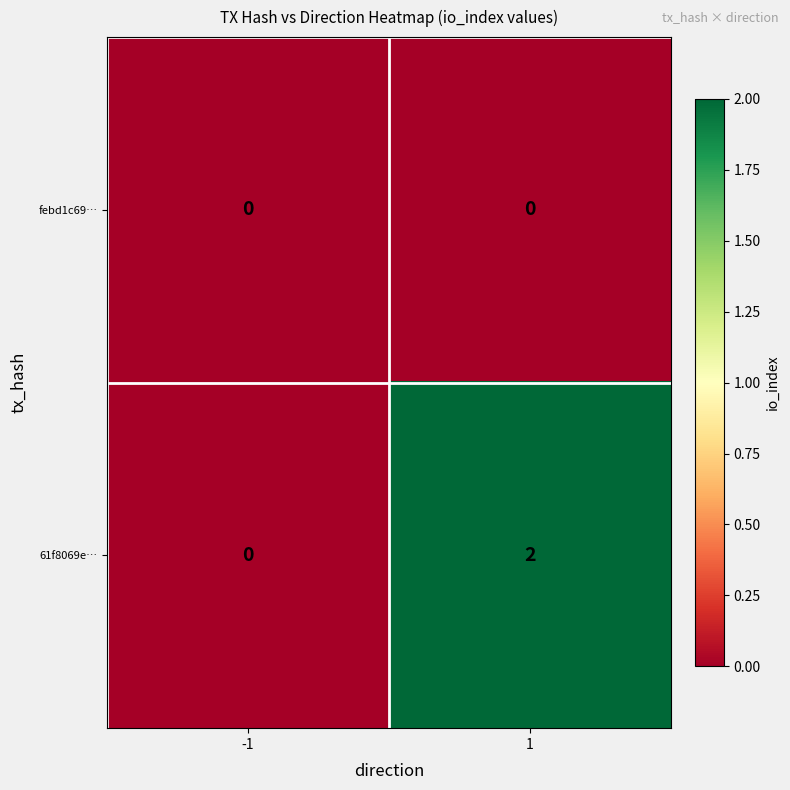

True or false: 61f8069e… has a value of 2 at 1.

True